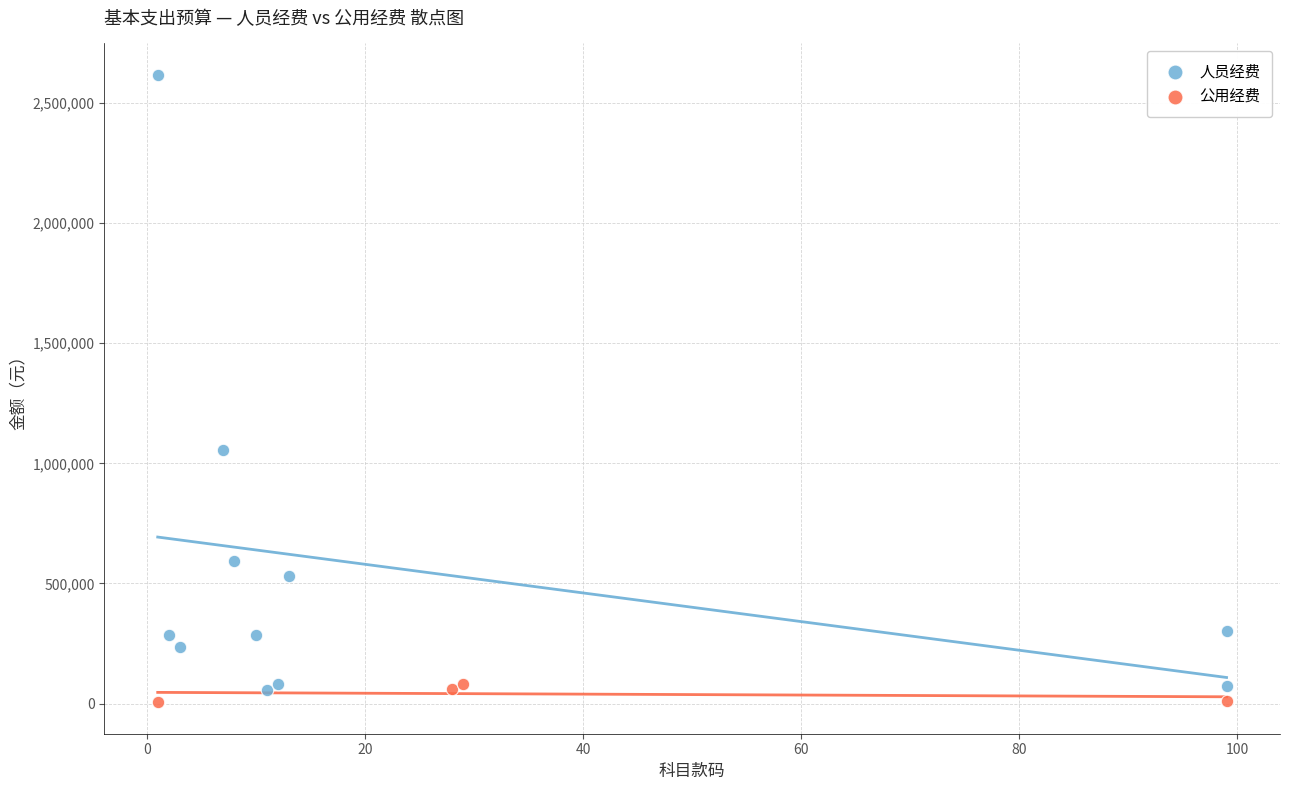

Which series has the widest spread of Y values?

人员经费